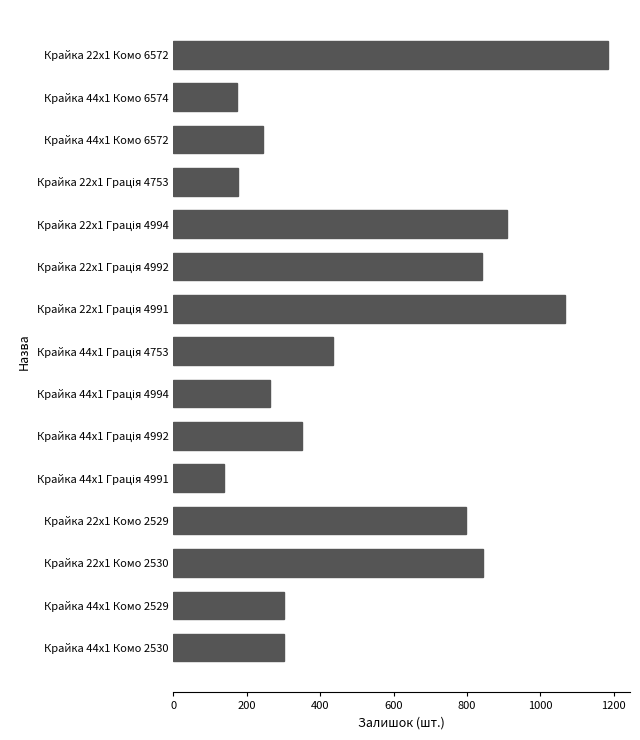

The chart shows a value of 798 at Крайка 22x1 Комо 2529. True or false?

True